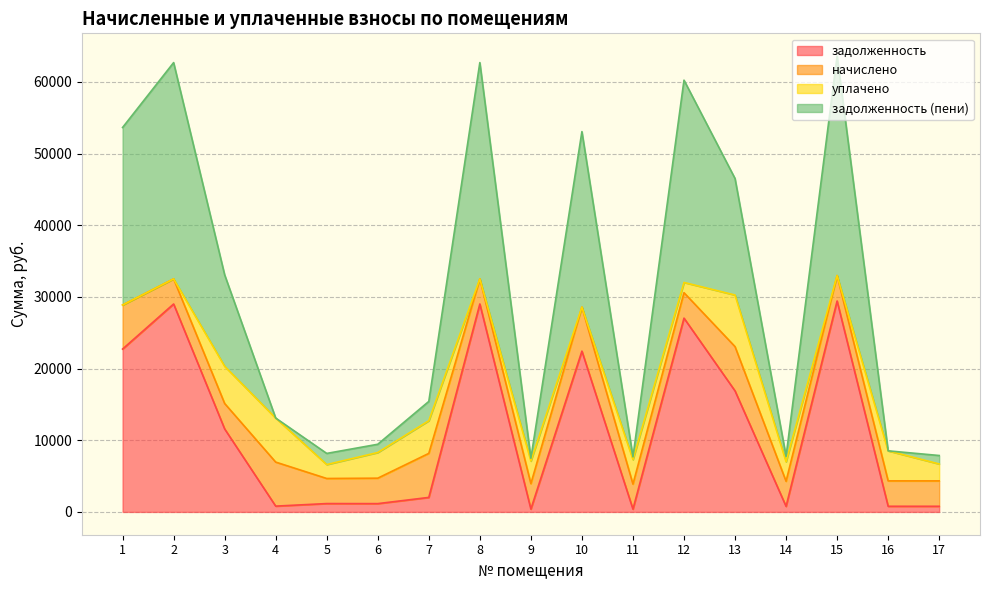

What is the maximum value for задолженность?

29426.2